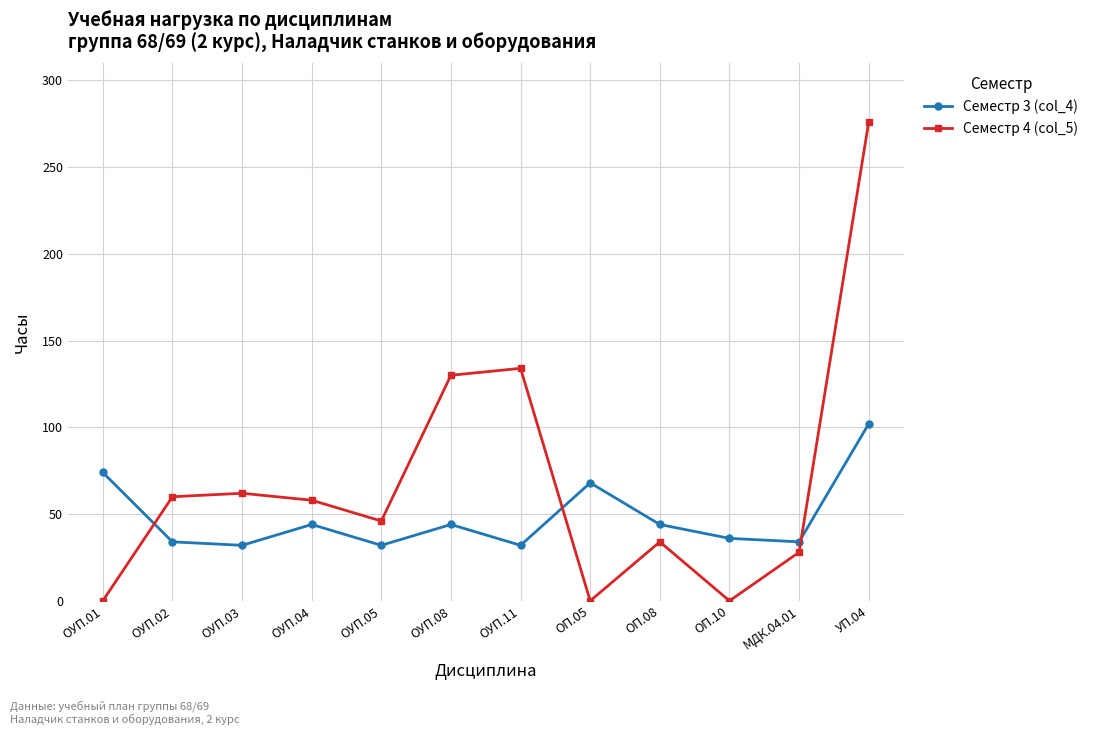

At МДК.04.01, list the series in order from smallest to largest.

Семестр 4 (col_5), Семестр 3 (col_4)